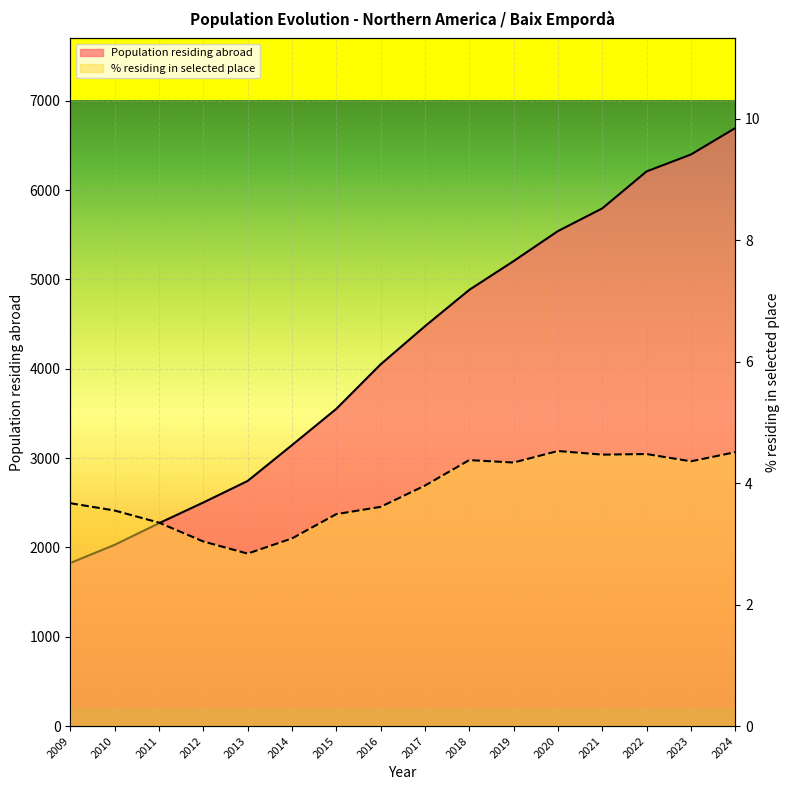

How many data points does each series have?

16